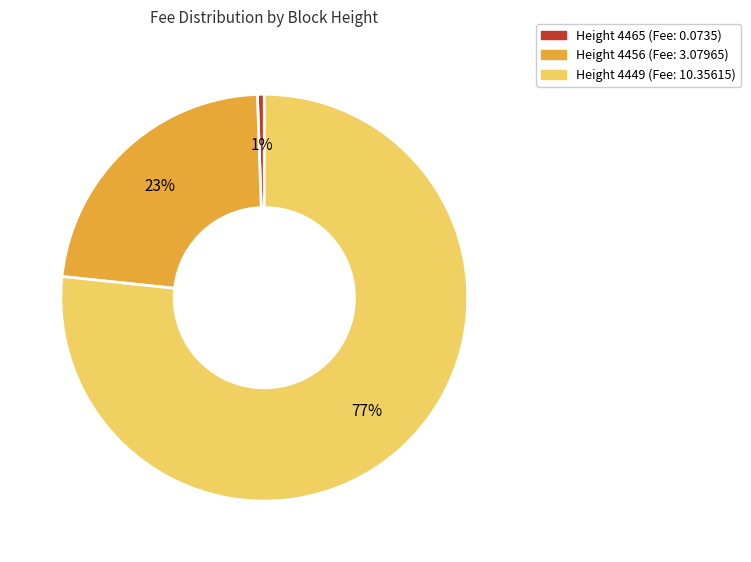

Is there a majority slice in this chart?

Yes